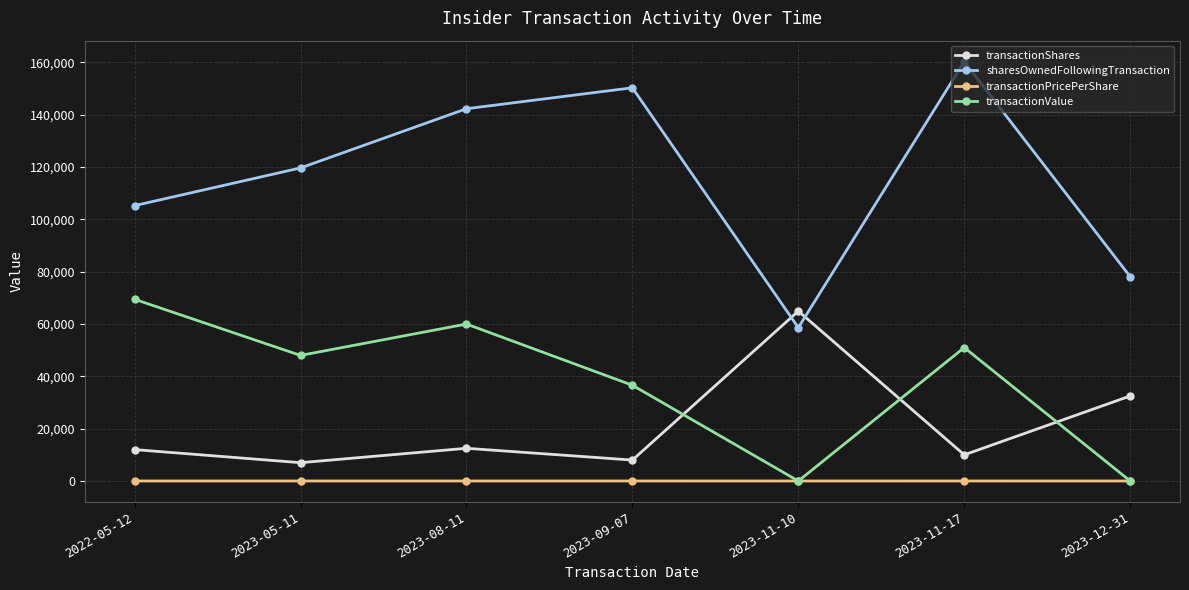

Rank the series at 2023-11-17 from highest to lowest value.

sharesOwnedFollowingTransaction, transactionValue, transactionShares, transactionPricePerShare